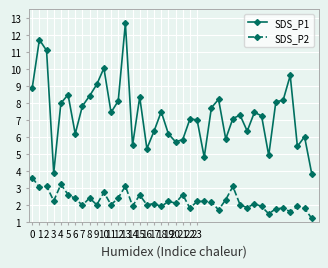

Which series has the largest total across all categories?

SDS_P1